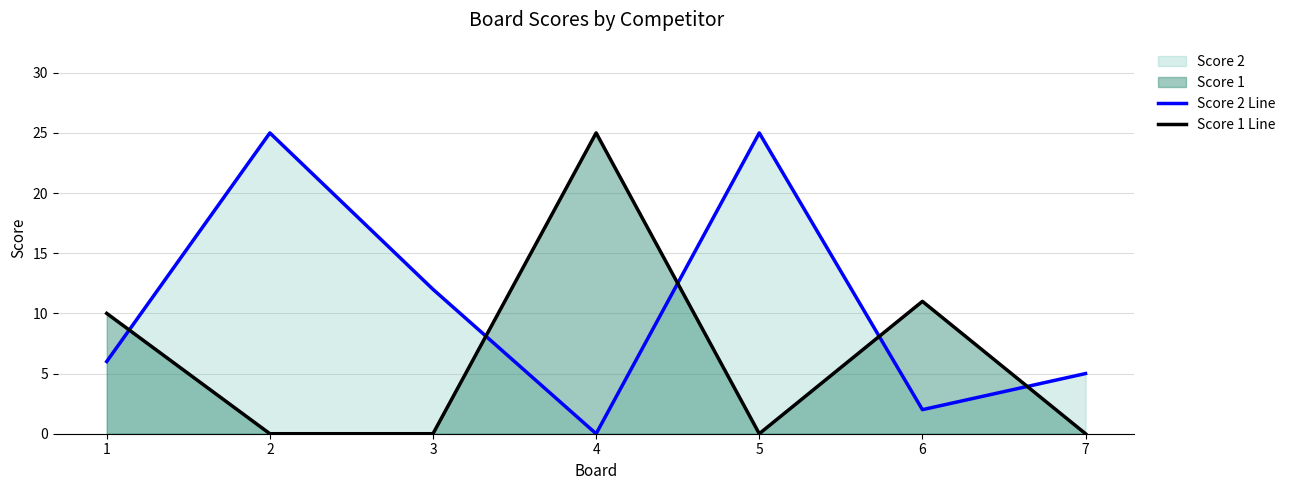

How many intersections are there between Score 2 Line and Score 1 Line?

5